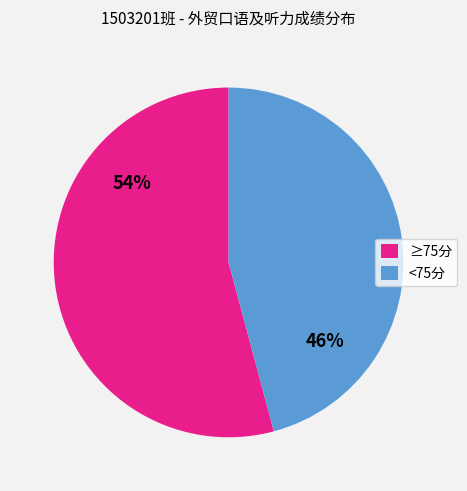

How many slices are in this pie chart?

2